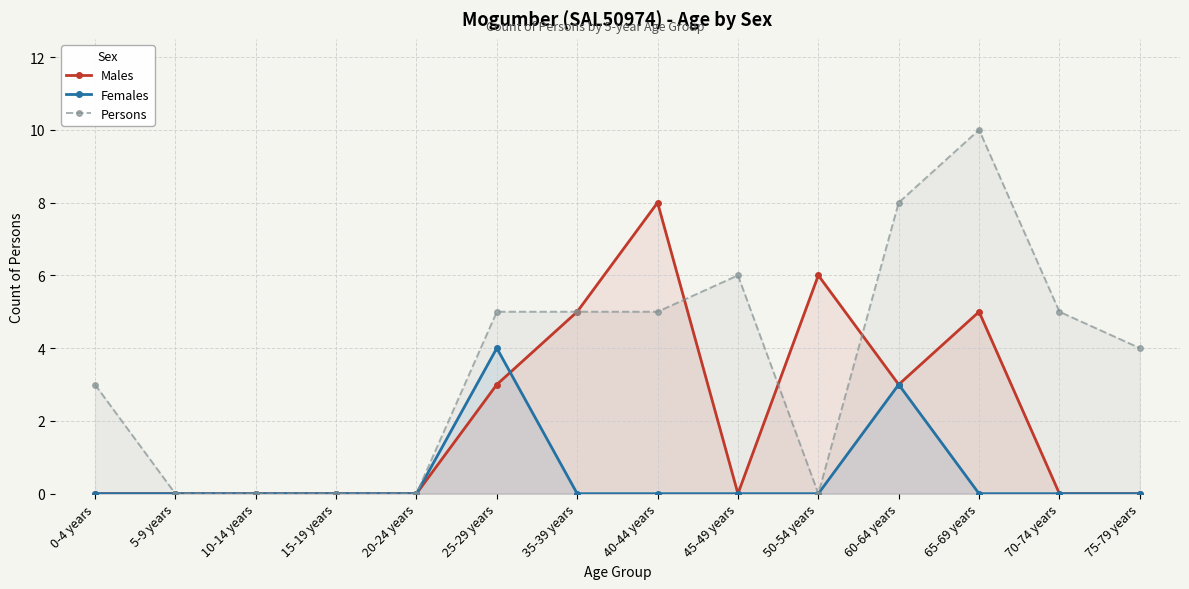

True or false: Persons has more than 1 points higher than both neighbors.

True